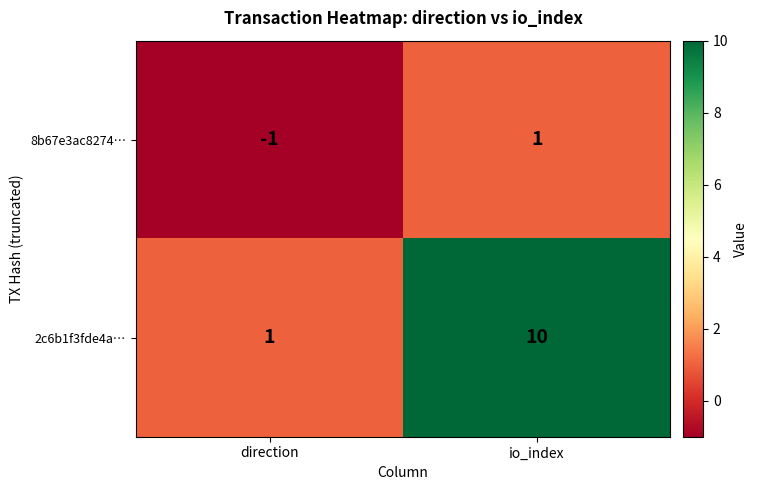

List the series in order of their overall mean, lowest first.

8b67e3ac8274…, 2c6b1f3fde4a…